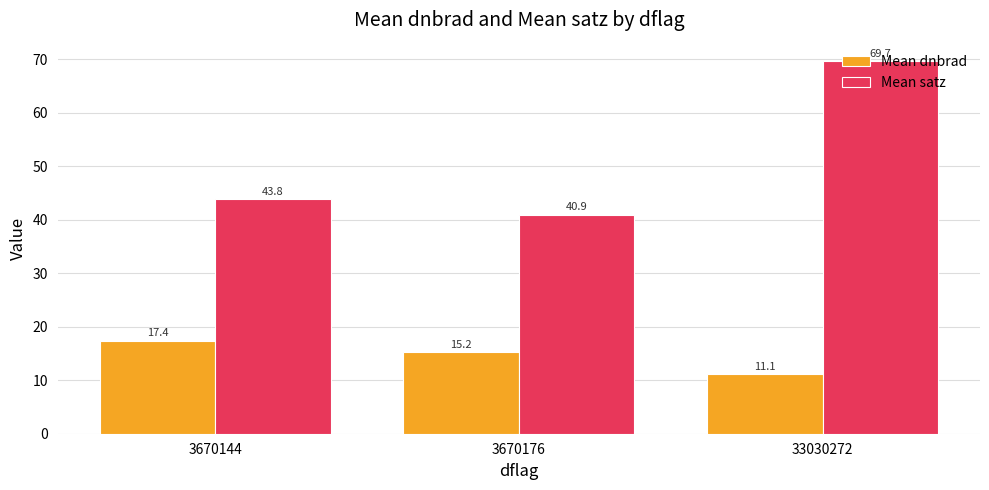

What is the sum of all Mean satz values?

154.4